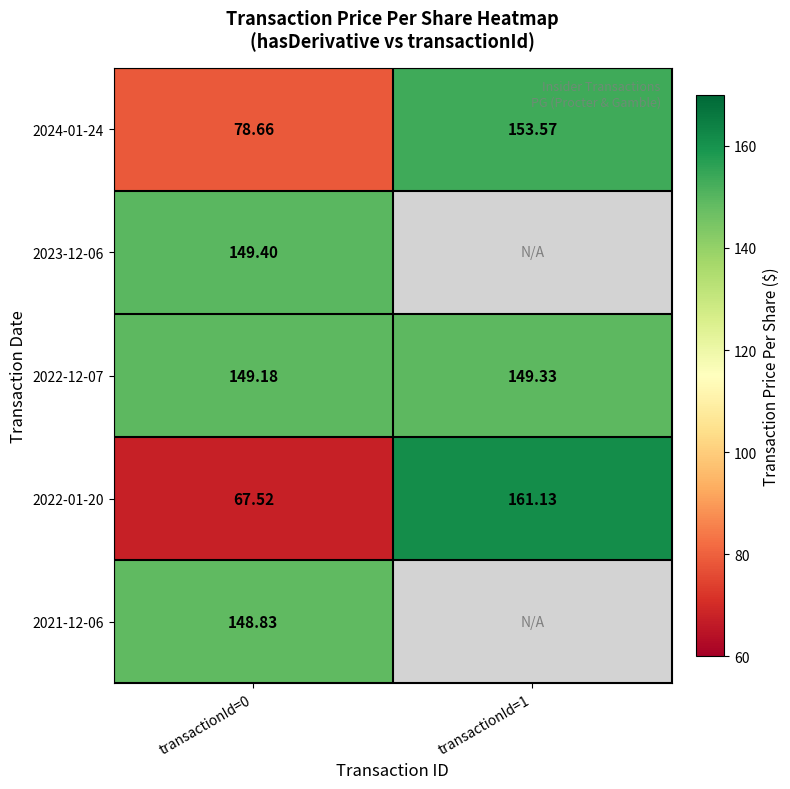

Count the number of data series in this chart.

5